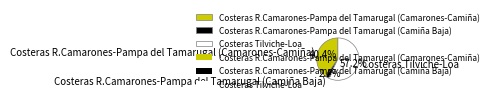

Rank the categories by value from lowest to highest.

Costeras R.Camarones-Pampa del Tamarugal (Camiña Baja), Costeras R.Camarones-Pampa del Tamarugal (Camarones-Camiña), Costeras Tilviche-Loa